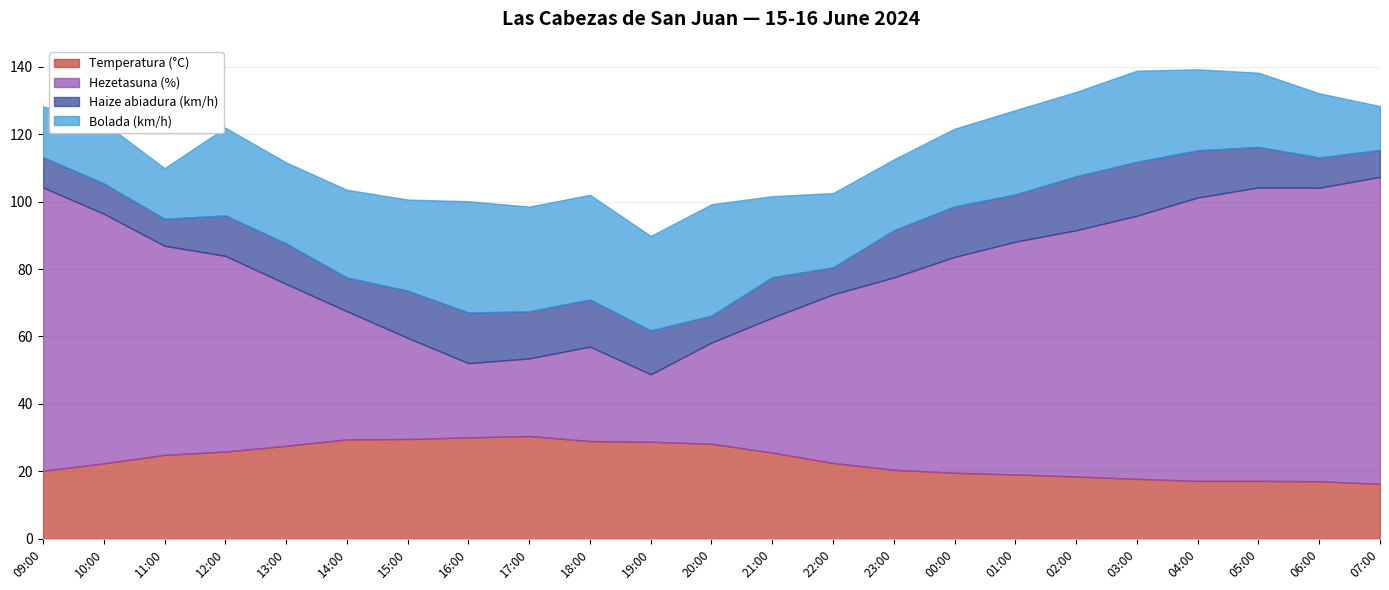

Is the value of Bolada (km/h) at 04:00 greater than the value of Temperatura (°C) at 21:00?

No